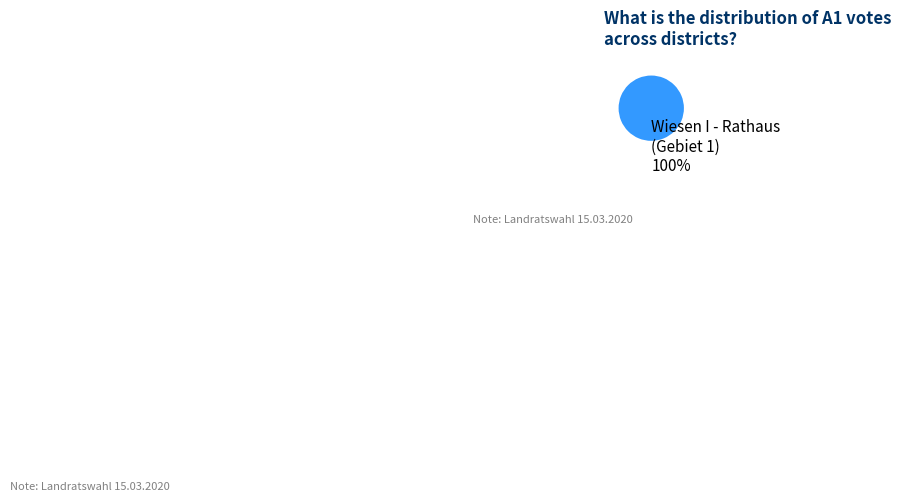

To the nearest percent, what portion does Wiesen I - Rathaus (Gebiet 1) 100% represent?

100%